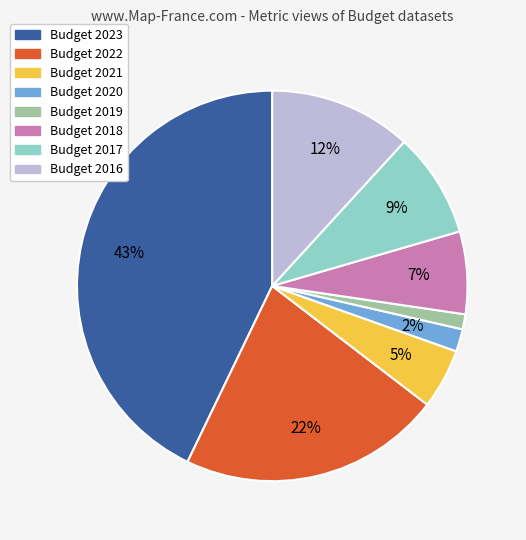

Does Budget 2022 represent more than half of the total?

No